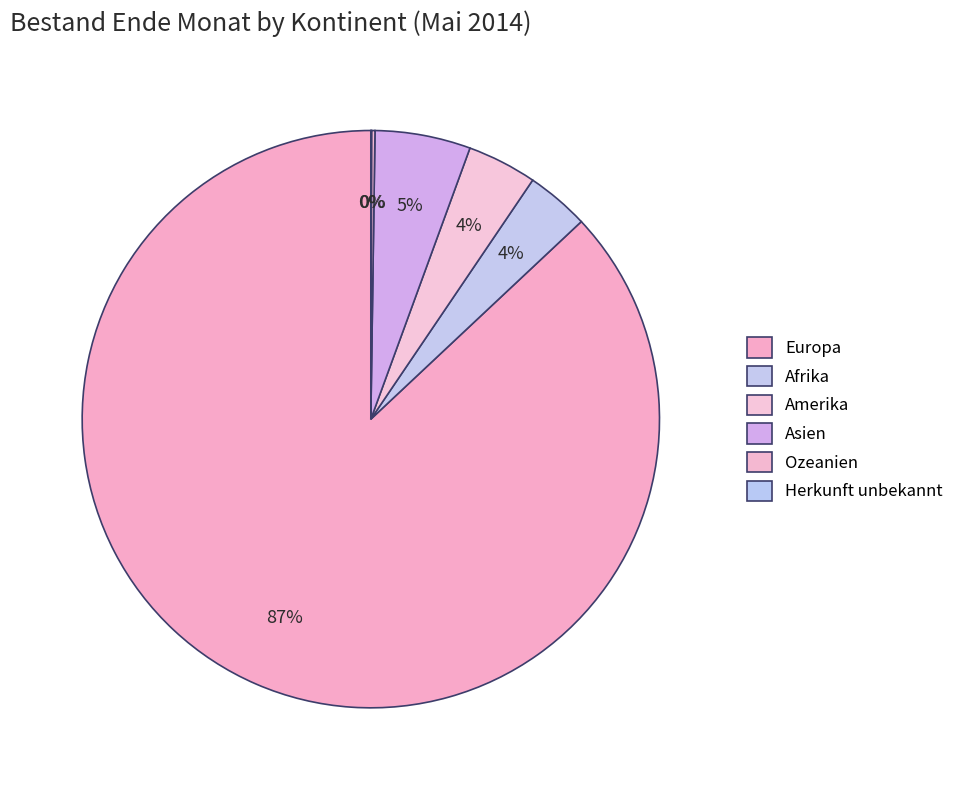

Combined, do Afrika and Amerika account for over 50%?

No